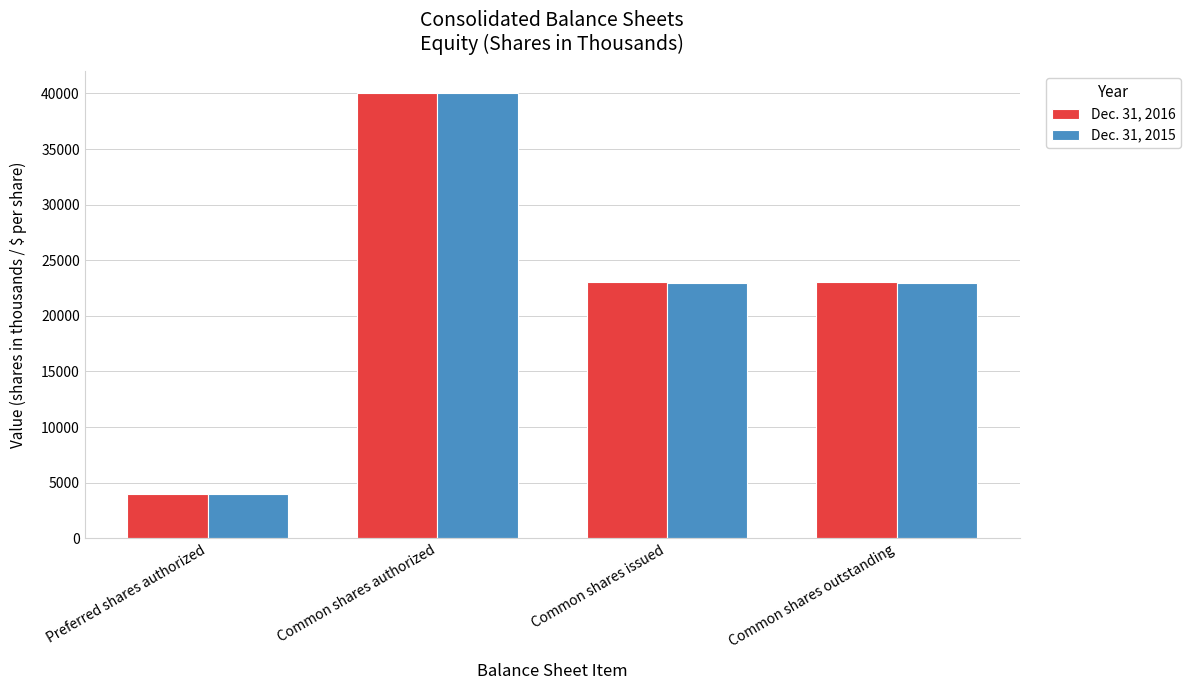

Read the Dec. 31, 2015 value at Common shares authorized.

40000